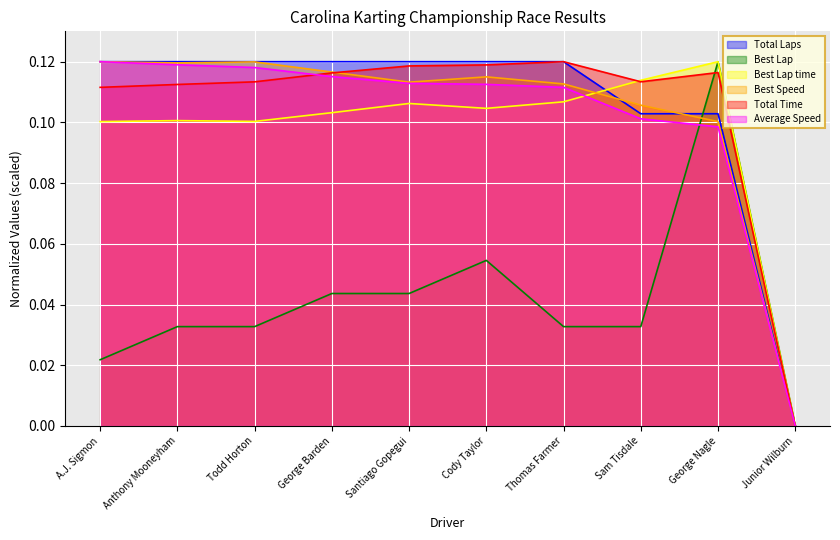

Which has a higher value, Cody Taylor or Santiago Gopegui?

Cody Taylor